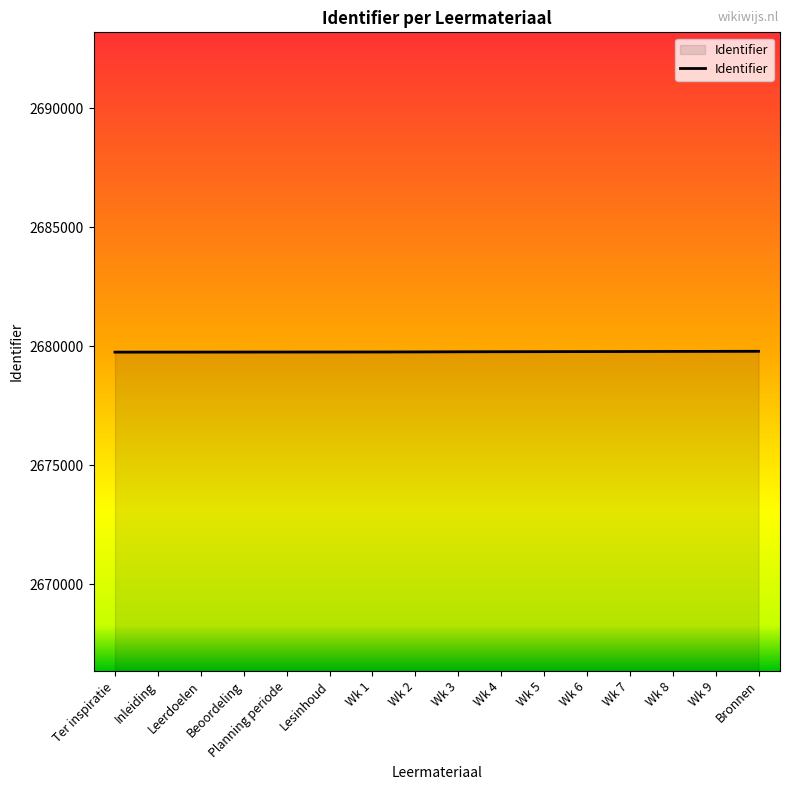

The chart shows a value of 2679747 at Inleiding. True or false?

True